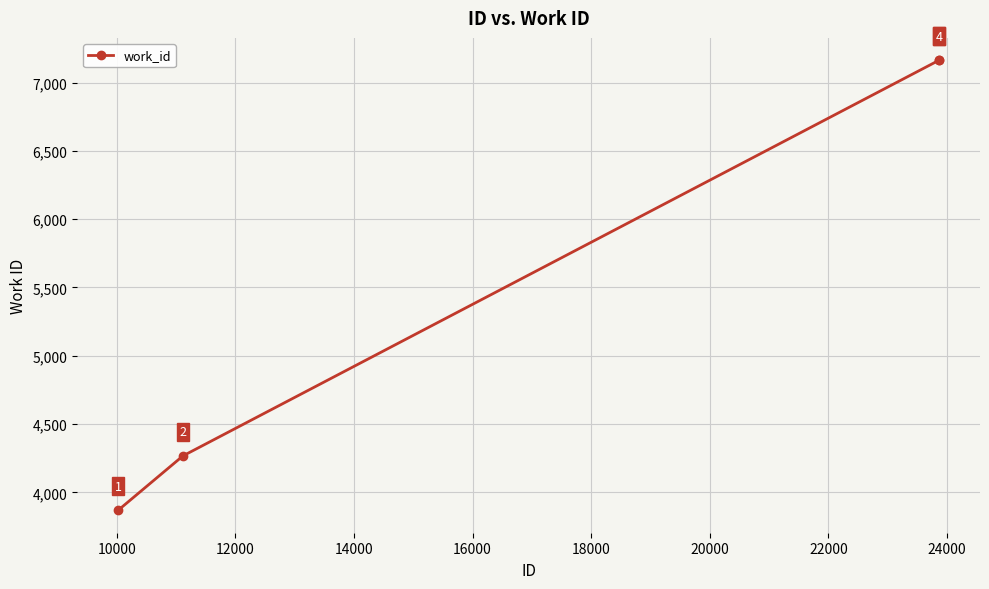

What is the greatest value displayed?

7163